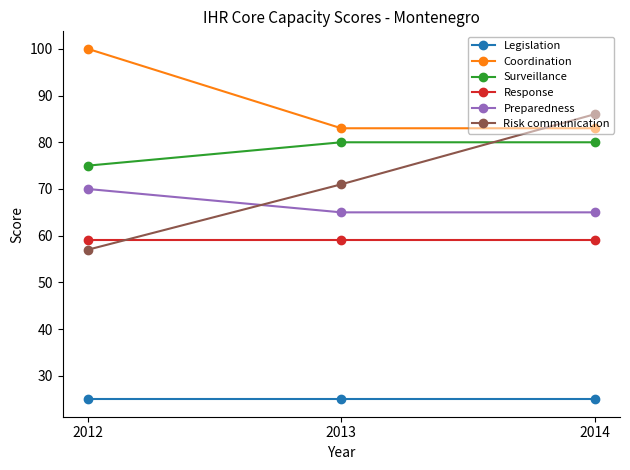

How many lines are shown in the chart?

6